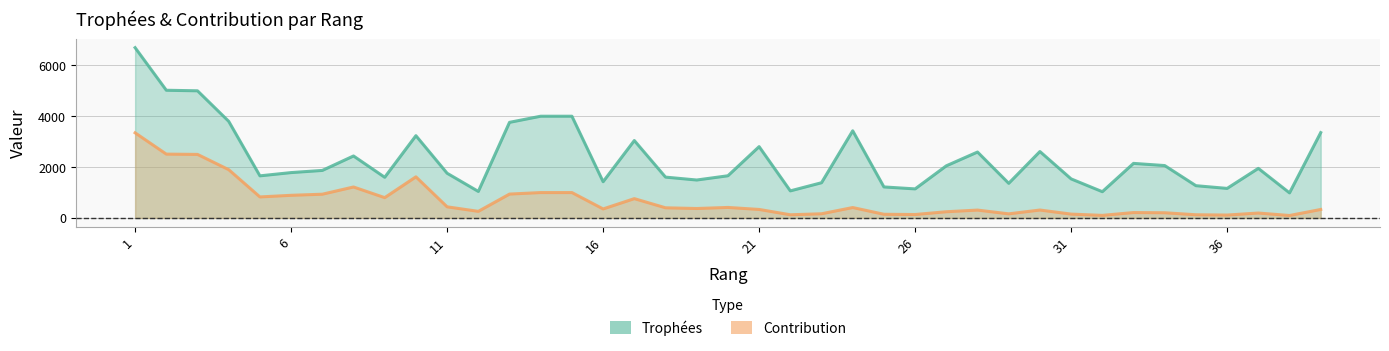

What is the total value across all series at 24?

3839